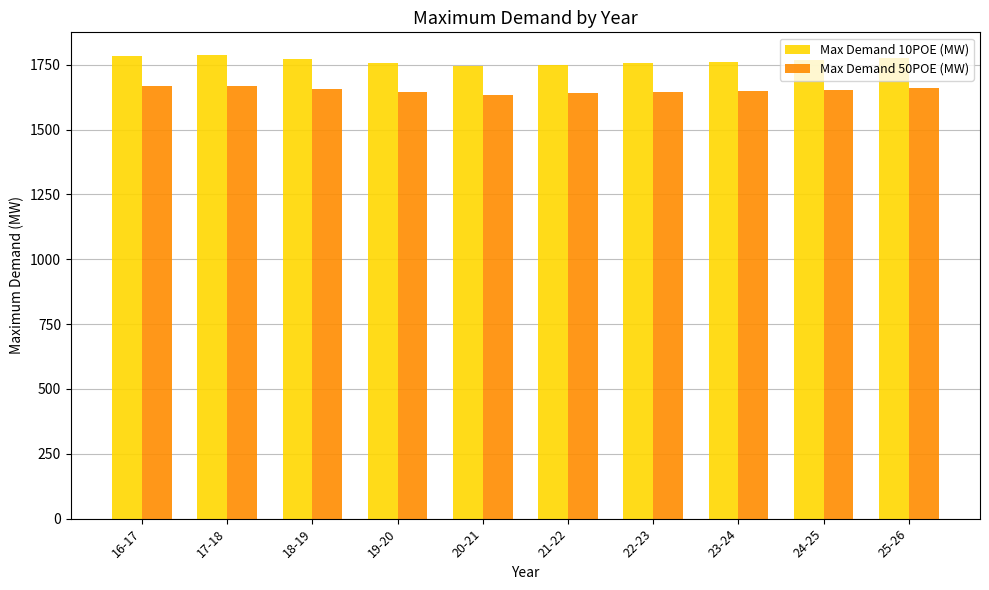

List the series in order of their peak value, lowest first.

Max Demand 50POE (MW), Max Demand 10POE (MW)